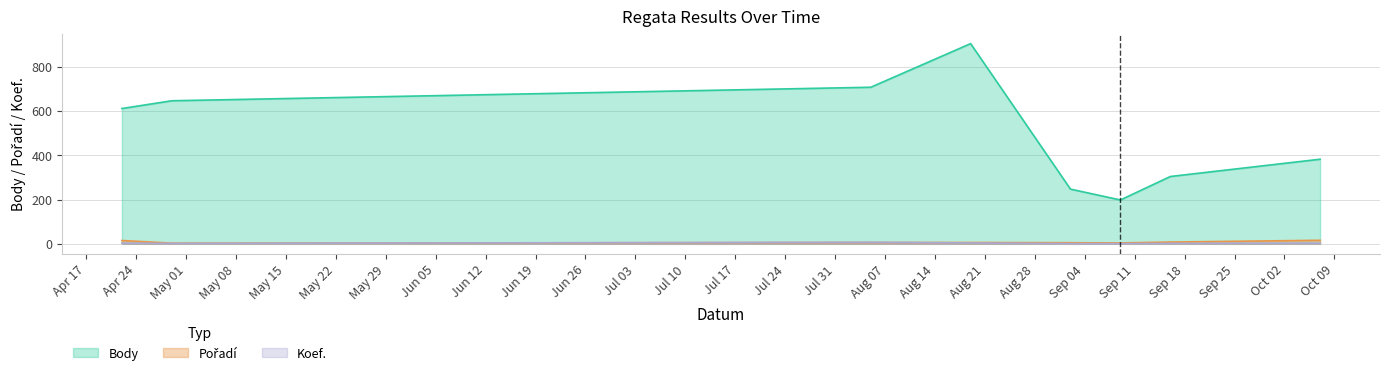

Which series has the largest total across all categories?

Body